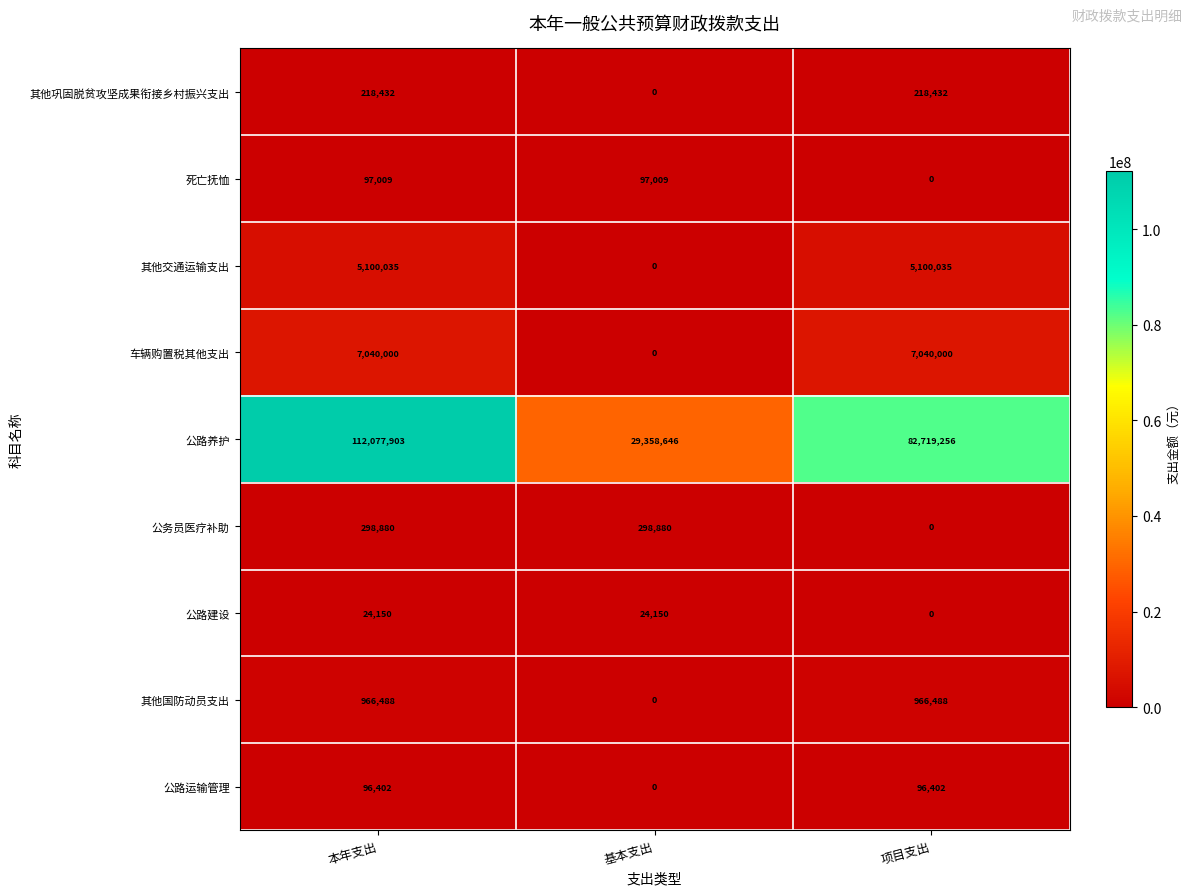

Reading left to right, extract all data points from this chart.

其他巩固脱贫攻坚成果衔接乡村振兴支出: 218432	0	218432
死亡抚恤: 97009	97009	0
其他交通运输支出: 5100035	0	5100035
车辆购置税其他支出: 7040000	0	7040000
公路养护: 112077903	29358646	82719256
公务员医疗补助: 298880	298880	0
公路建设: 24150	24150	0
其他国防动员支出: 966488	0	966488
公路运输管理: 96402	0	96402